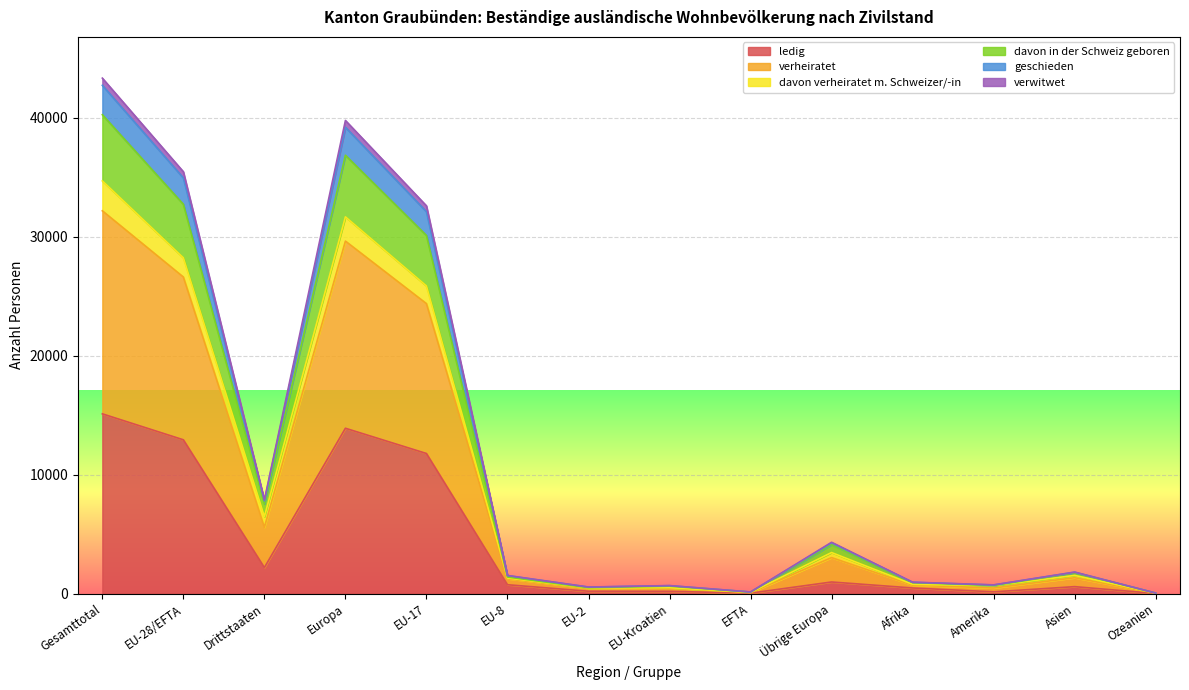

True or false: verheiratet has a value of 22652 at Europa.

False